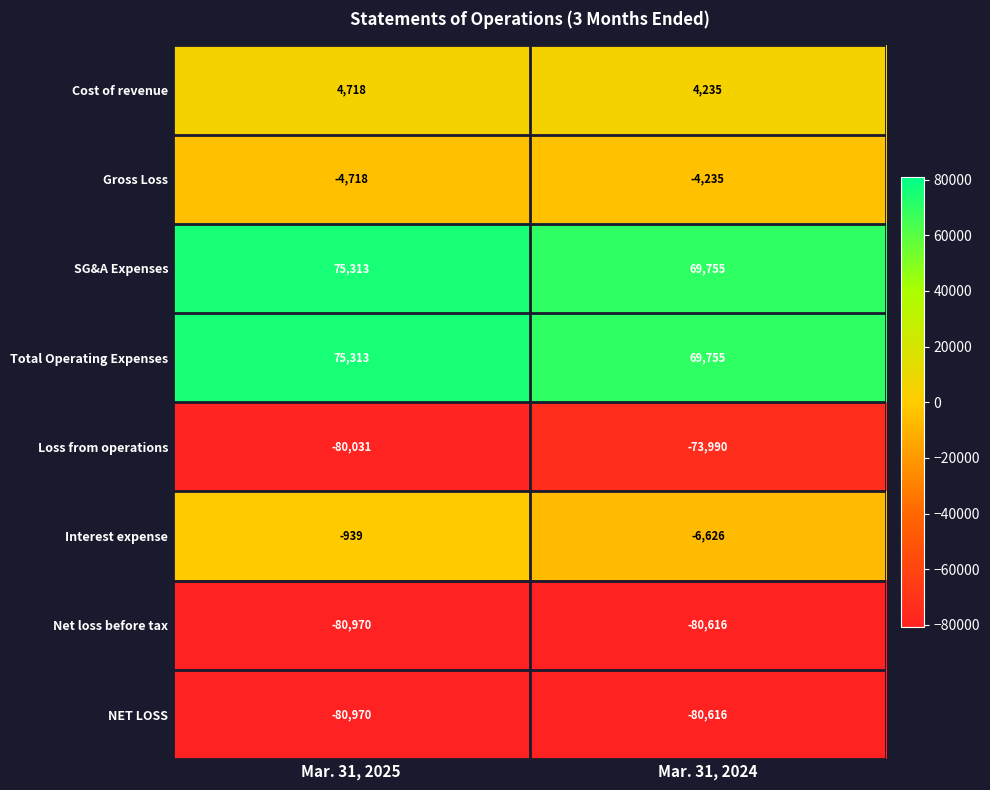

True or false: NET LOSS has a value of -138534 at Mar. 31, 2024.

False